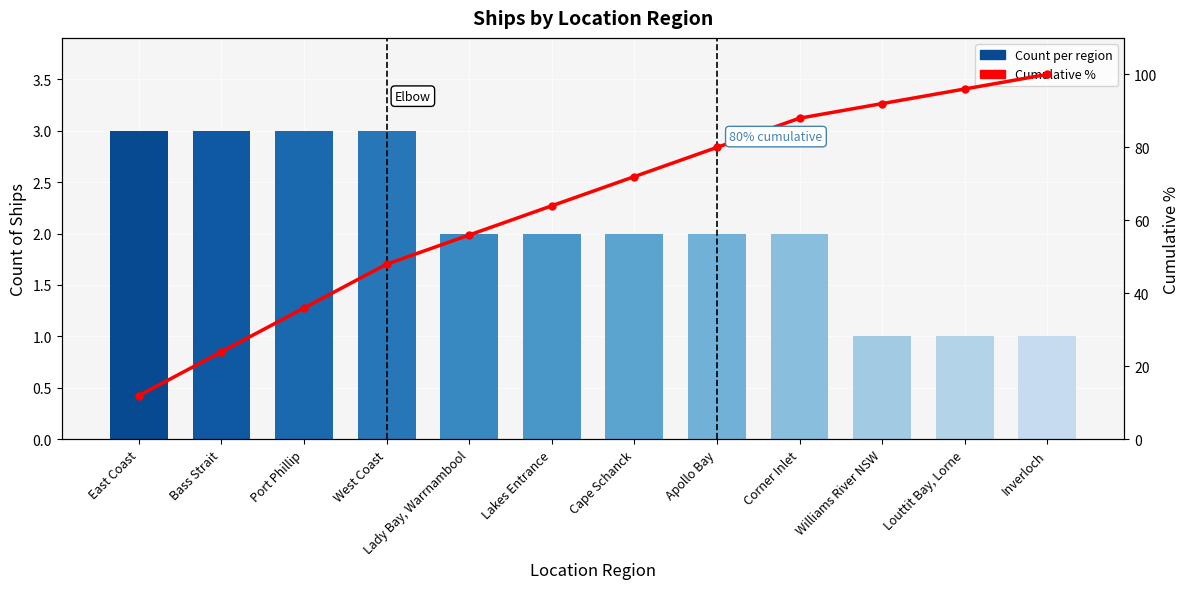

Reading left to right, extract all data points from this chart.

Count per region: 3.0	3.0	3.0	3.0	2.0	2.0	2.0	2.0	2.0	1.0	1.0	1.0
Cumulative %: 12.0	24.0	36.0	48.0	56.0	64.0	72.0	80.0	88.0	92.0	96.0	100.0